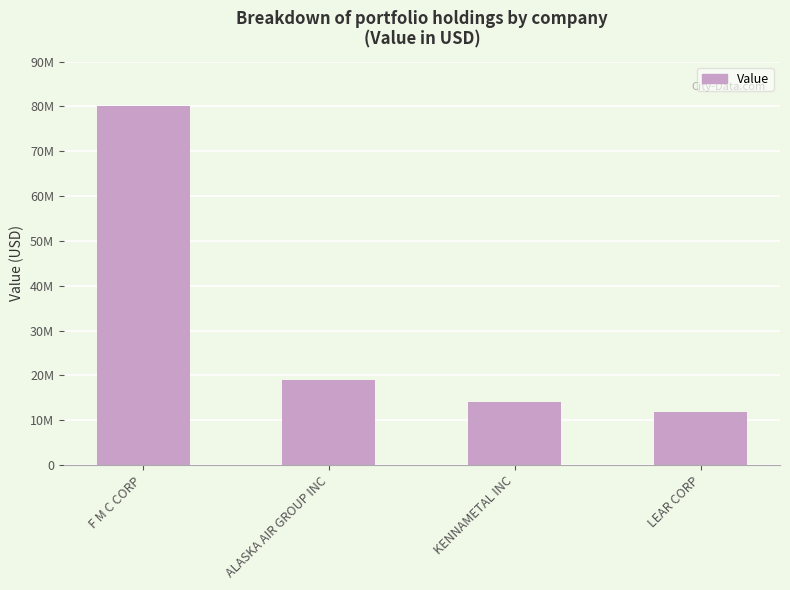

At which category does the chart reach its peak across all series?

F M C CORP